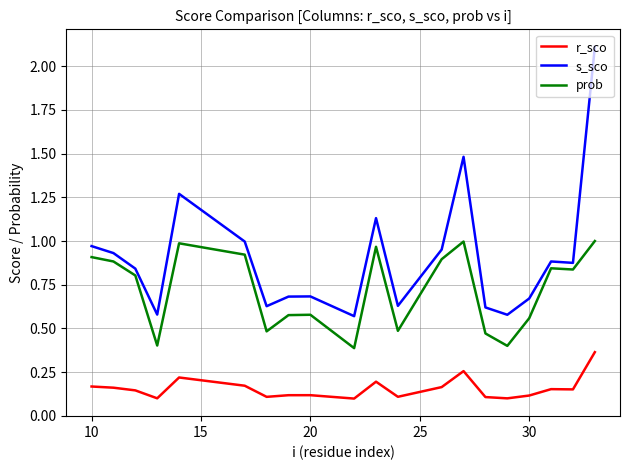

List the series in order of their overall mean, highest first.

s_sco, prob, r_sco